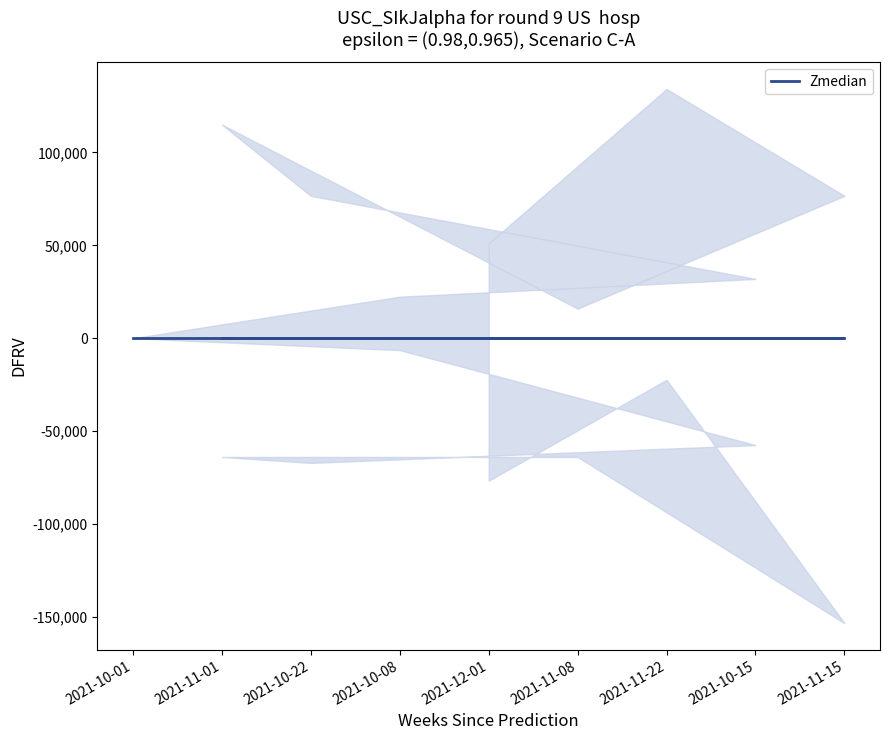

What is the value of the median point at the 5th from the left?

9